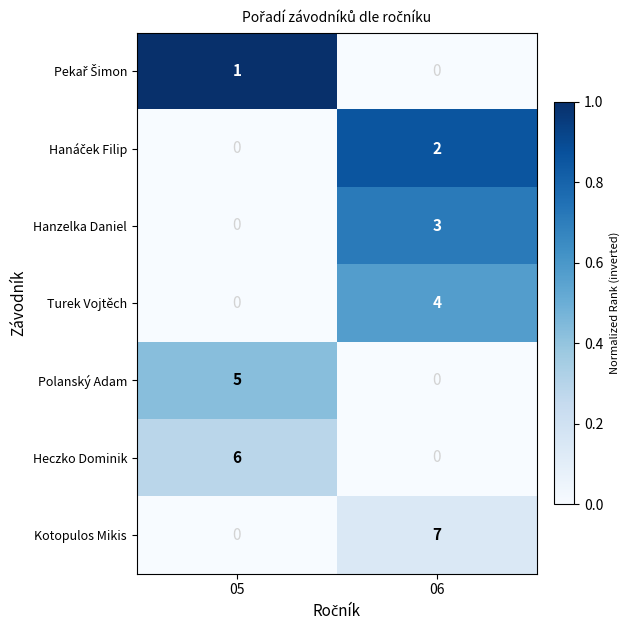

What is the difference between the Hanzelka Daniel values at 06 and 05?

3